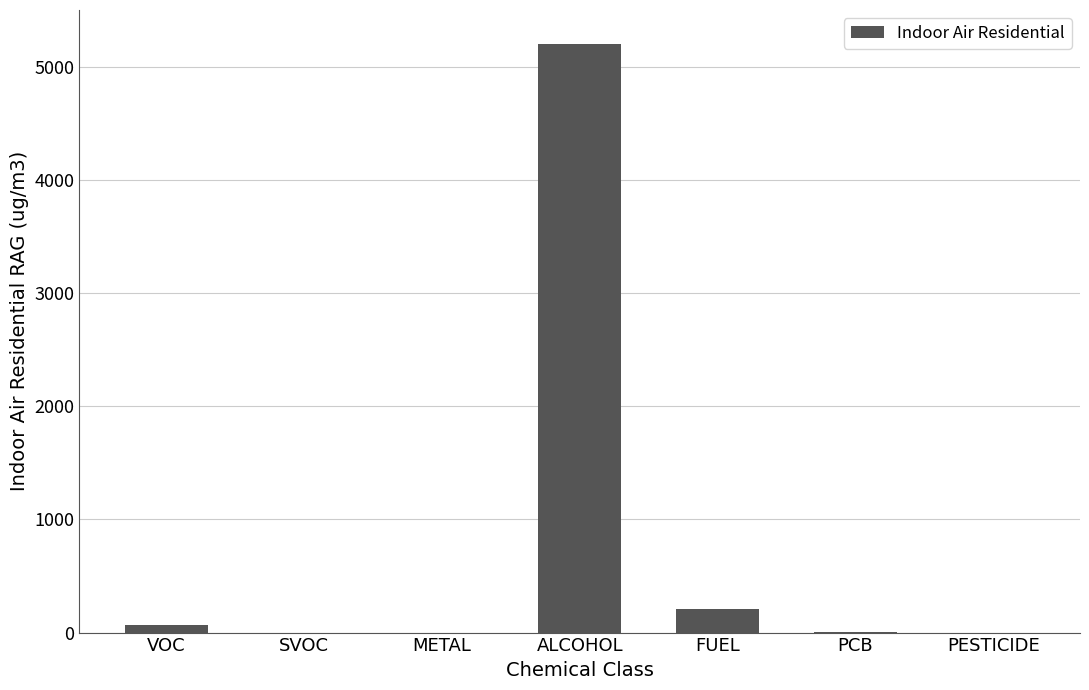

What is the ratio of the value at ALCOHOL to the value at FUEL?

24.8